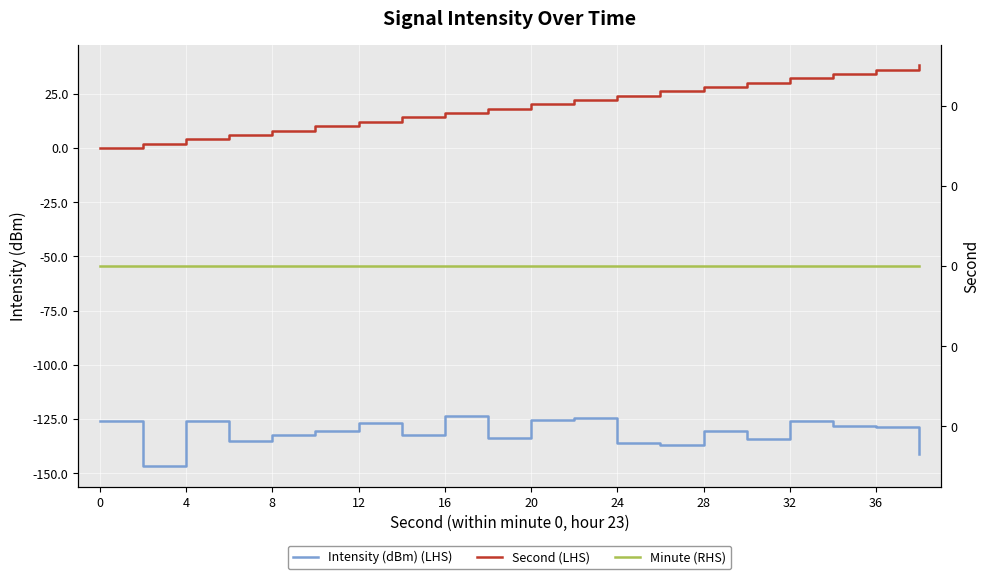

At how many categories does at least one series exceed -136?

20